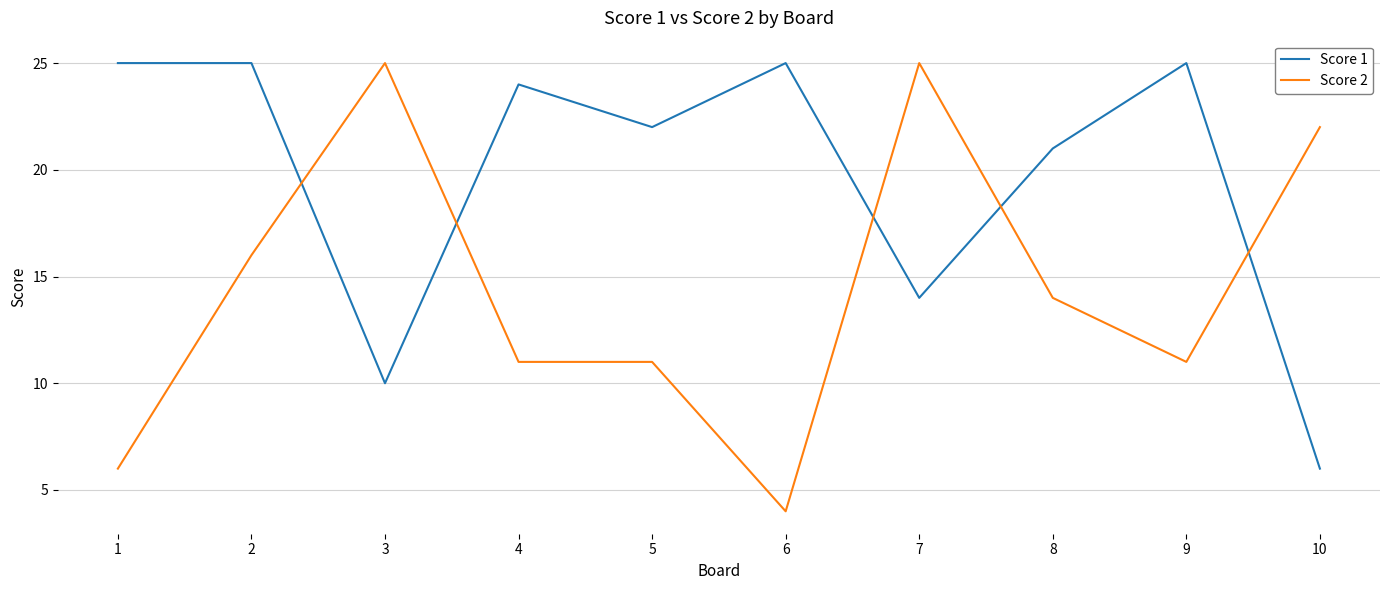

Does the chart have visible grid lines?

Yes